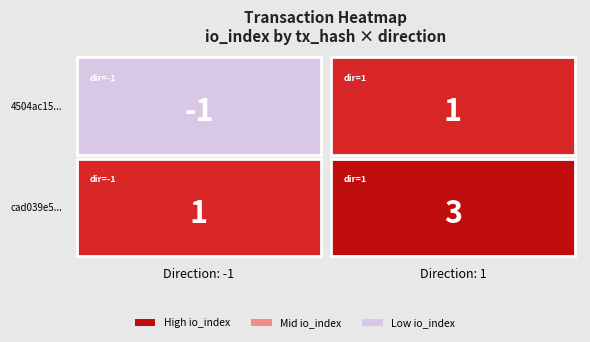

Which category has the lowest value in the cad039e5b10d506d7cdf4e8ab349d1e67a23bad series?

-1